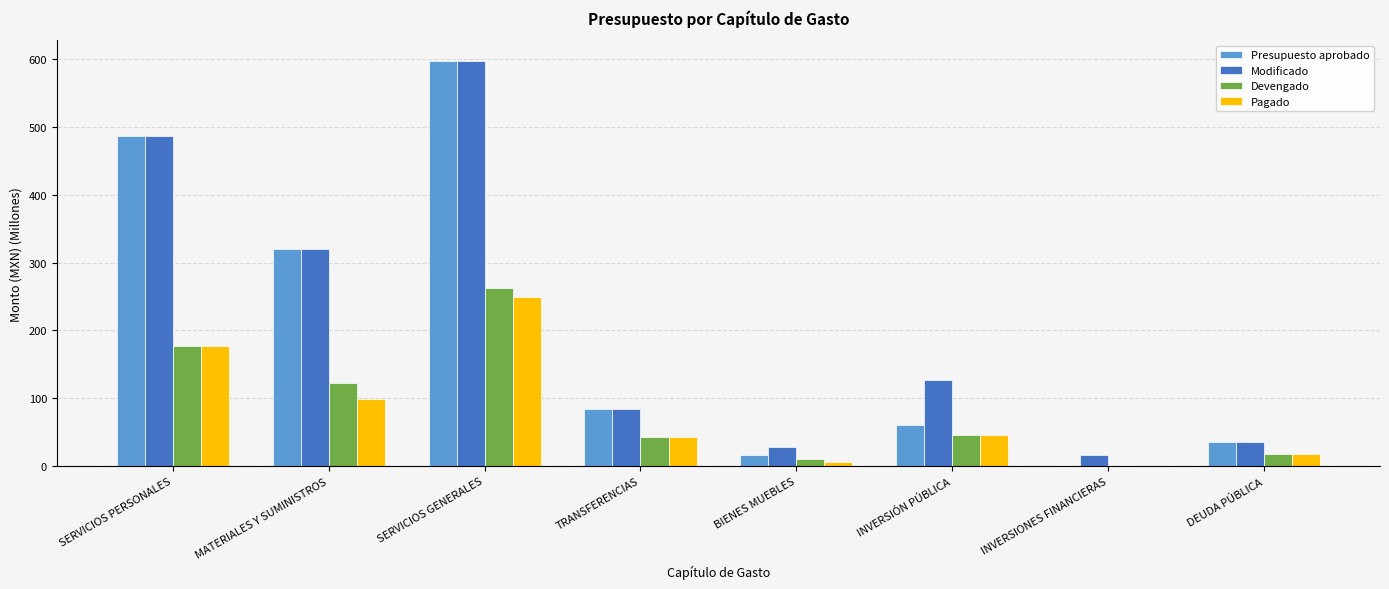

Reading left to right, what are all the values shown in this chart?

Presupuesto aprobado: SERVICIOS PERSONALES=487.1	MATERIALES Y SUMINISTROS=319.8	SERVICIOS GENERALES=597.3	TRANSFERENCIAS=83.8	BIENES MUEBLES=17.0	INVERSIÓN PÚBLICA=60.0	INVERSIONES FINANCIERAS=1.0	DEUDA PÚBLICA=36.0
Modificado: SERVICIOS PERSONALES=487.1	MATERIALES Y SUMINISTROS=320.2	SERVICIOS GENERALES=597.4	TRANSFERENCIAS=83.8	BIENES MUEBLES=28.2	INVERSIÓN PÚBLICA=127.6	INVERSIONES FINANCIERAS=16.6	DEUDA PÚBLICA=36.0
Devengado: SERVICIOS PERSONALES=176.9	MATERIALES Y SUMINISTROS=122.3	SERVICIOS GENERALES=262.1	TRANSFERENCIAS=43.7	BIENES MUEBLES=10.8	INVERSIÓN PÚBLICA=46.7	INVERSIONES FINANCIERAS=0.3	DEUDA PÚBLICA=17.8
Pagado: SERVICIOS PERSONALES=176.9	MATERIALES Y SUMINISTROS=98.4	SERVICIOS GENERALES=249.6	TRANSFERENCIAS=43.7	BIENES MUEBLES=5.6	INVERSIÓN PÚBLICA=46.7	INVERSIONES FINANCIERAS=0.3	DEUDA PÚBLICA=17.8